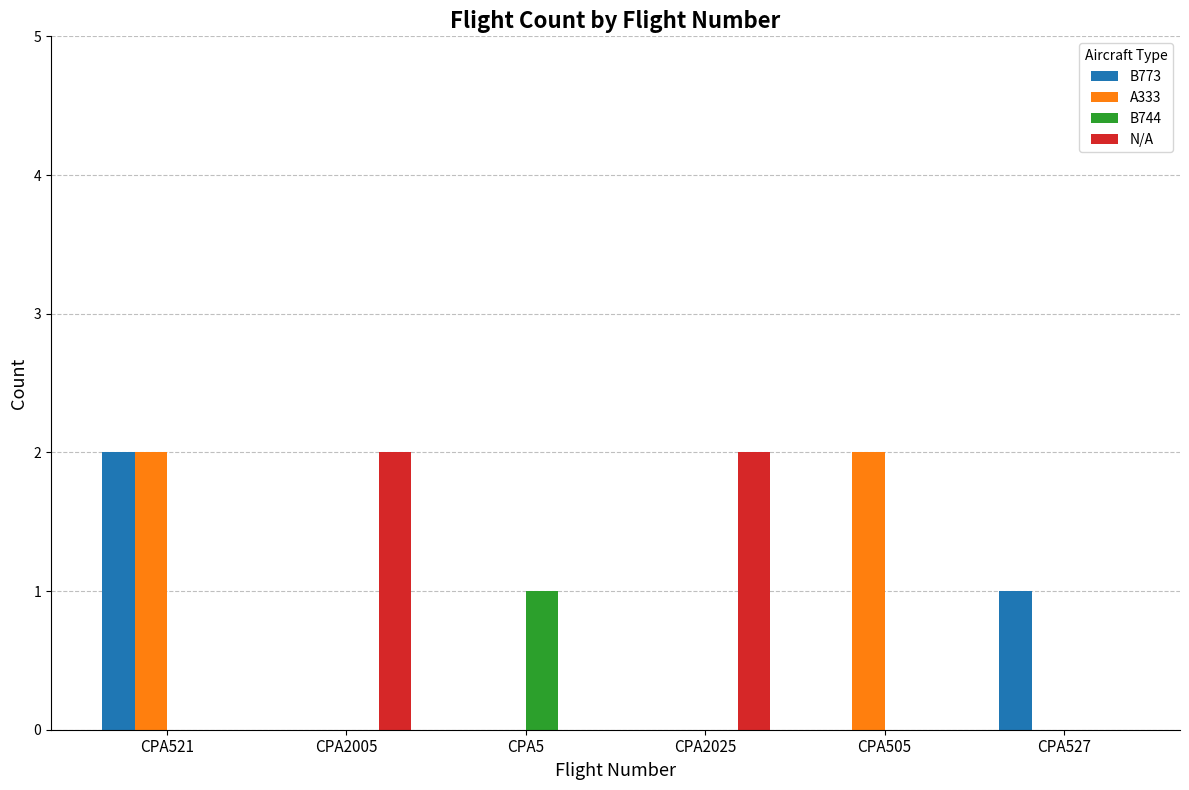

Reading left to right, extract all data points from this chart.

B773: CPA521=2	CPA2005=0	CPA5=0	CPA2025=0	CPA505=0	CPA527=1
A333: CPA521=2	CPA2005=0	CPA5=0	CPA2025=0	CPA505=2	CPA527=0
B744: CPA521=0	CPA2005=0	CPA5=1	CPA2025=0	CPA505=0	CPA527=0
N/A: CPA521=0	CPA2005=2	CPA5=0	CPA2025=2	CPA505=0	CPA527=0